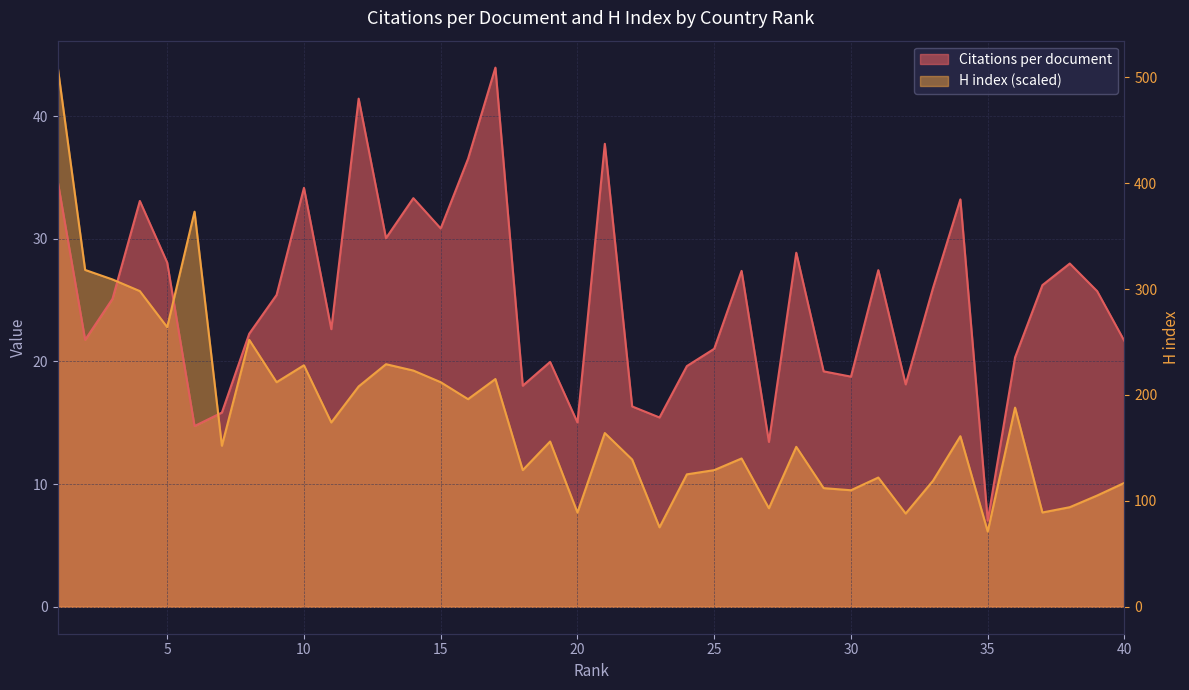

How many lines are shown in the chart?

2